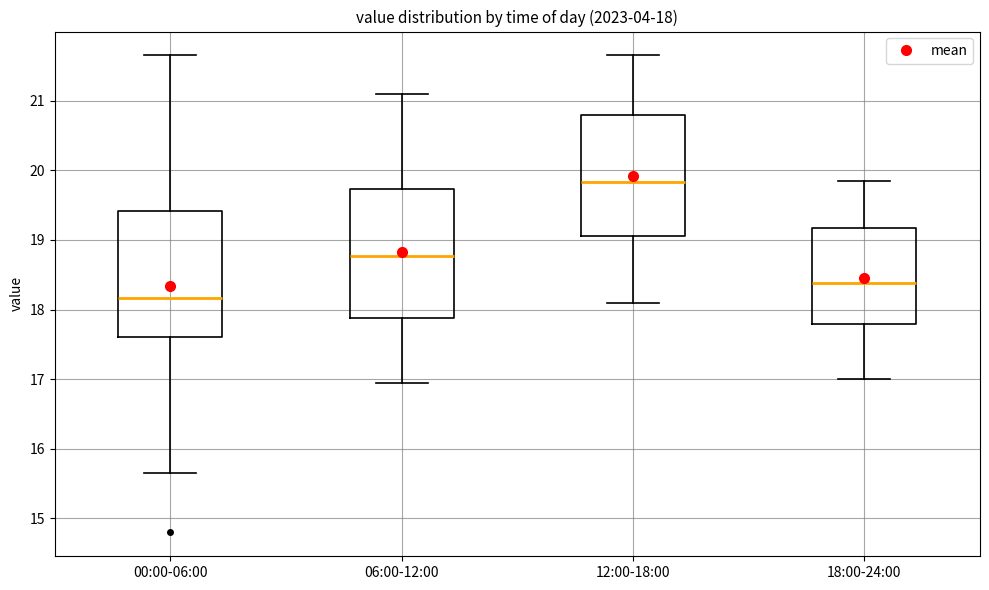

Which box has the lowest median line?

00:00-06:00